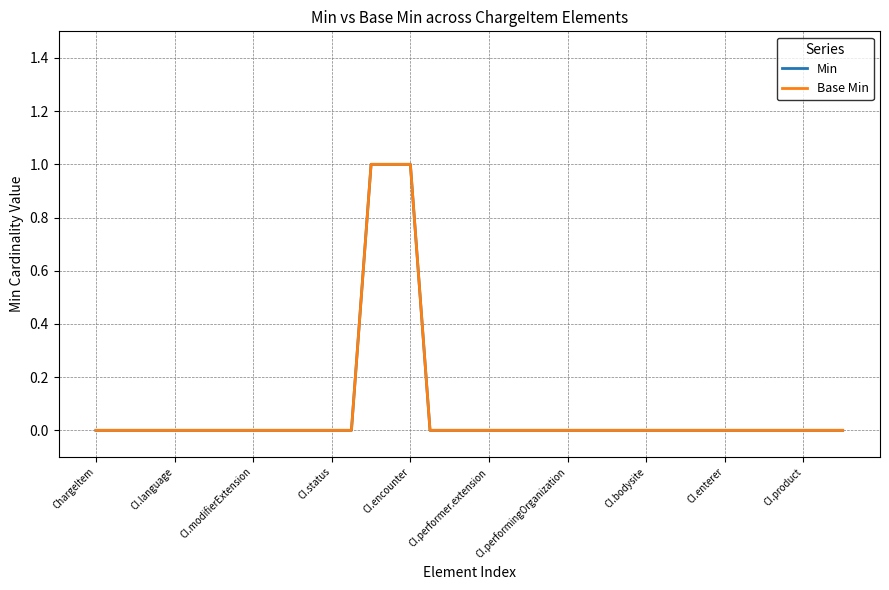

Does the chart display data point markers on the line(s)?

No